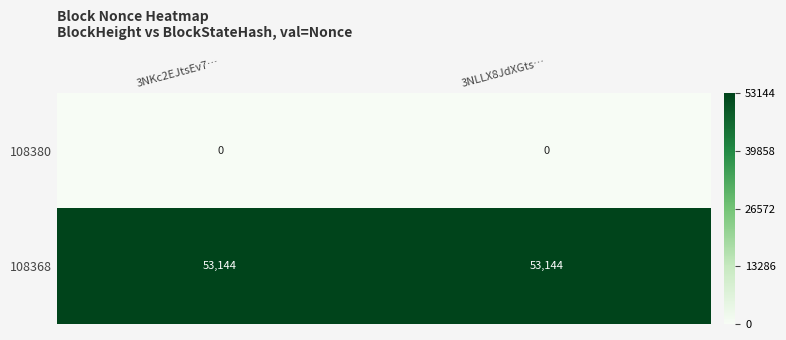

Which series has the largest total across all categories?

108368